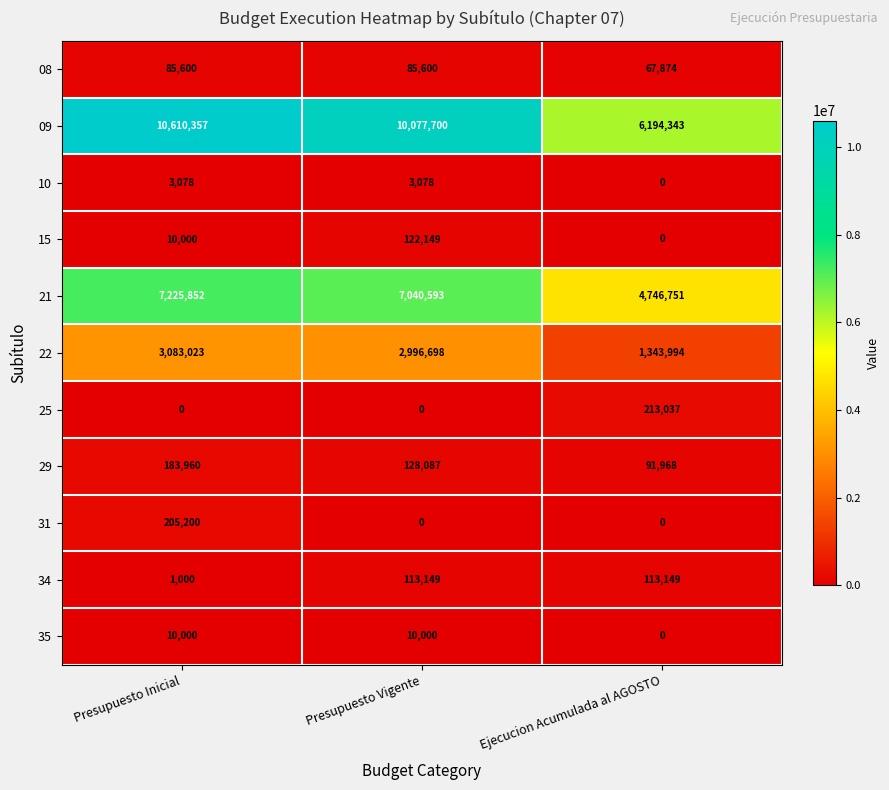

What value does the 21 series have at Presupuesto Inicial, to the nearest 100?

7225900